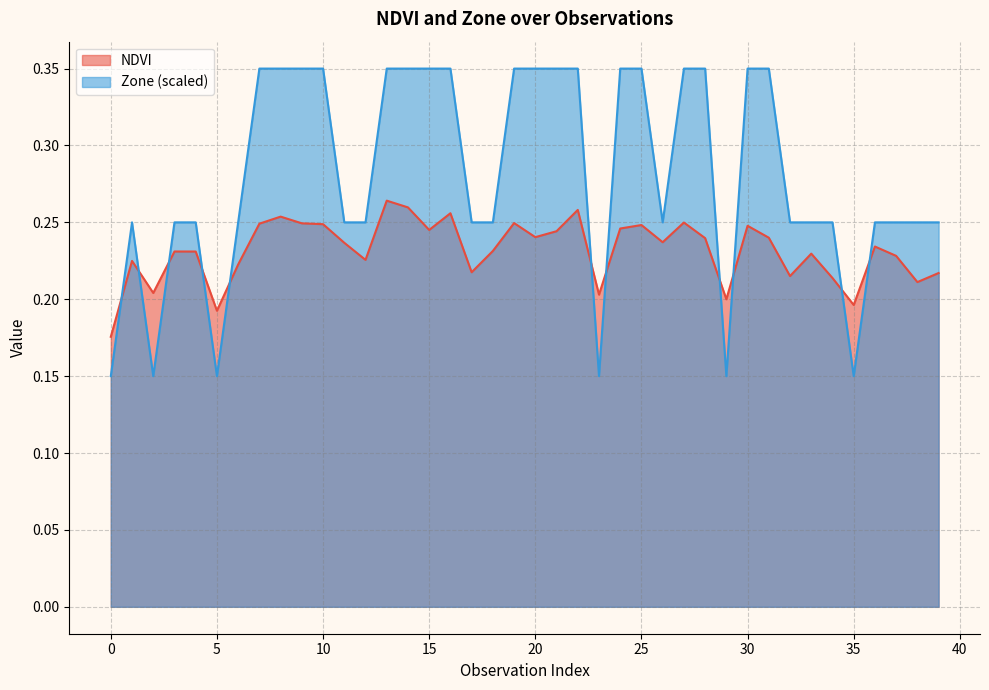

What is the total value across all series at 29?

0.4